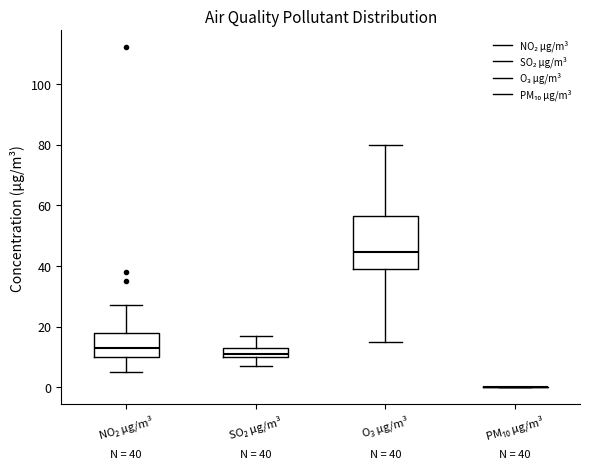

Which box is the tallest, from its lower edge to its upper edge?

O₃ µg/m³